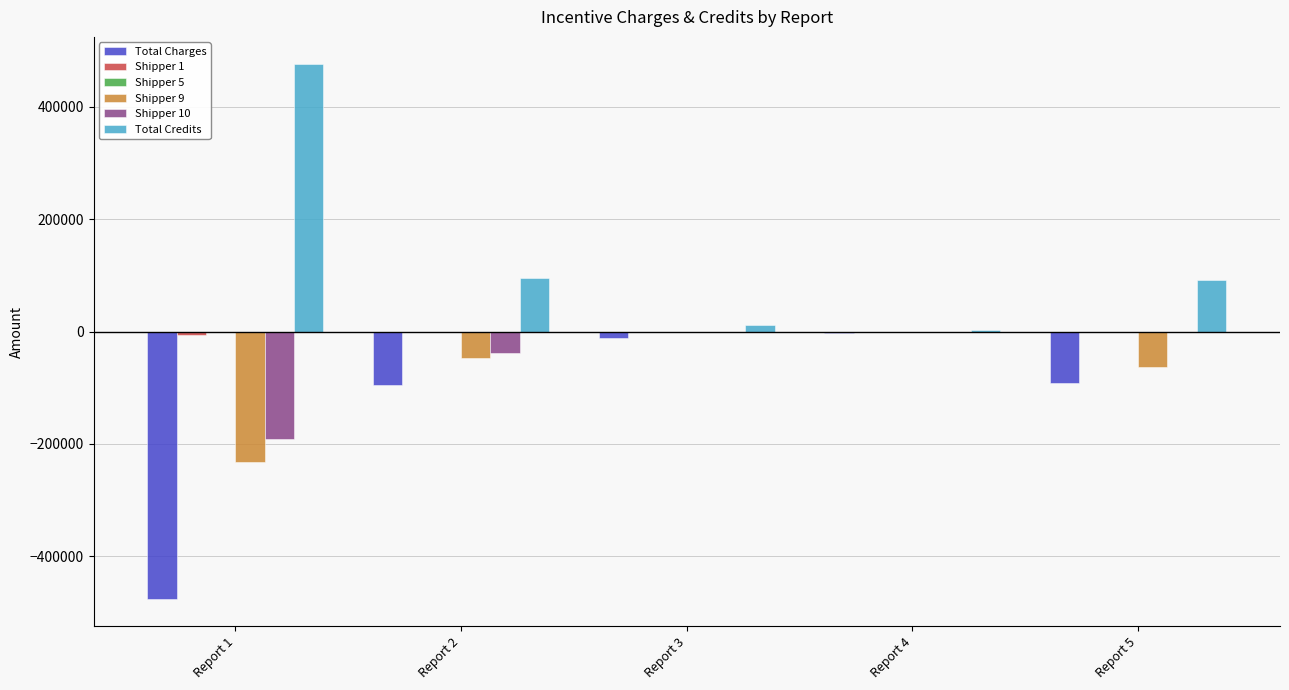

What is the highest value of the Total Credits series?

477000.0